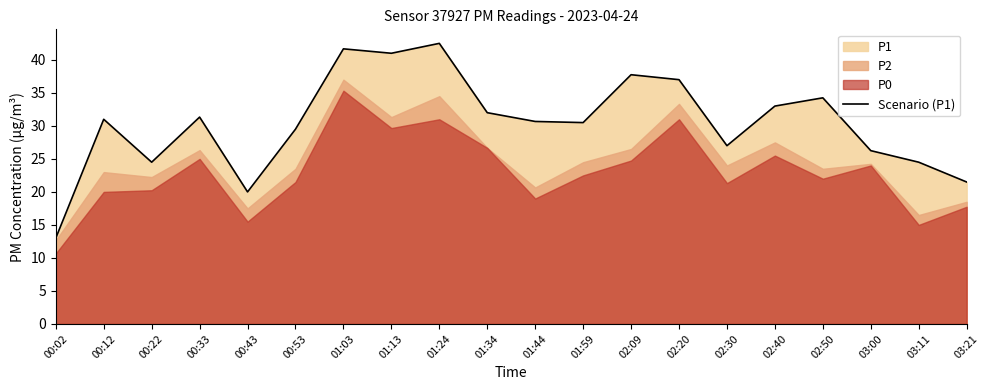

What is the sum of all values?

608.9